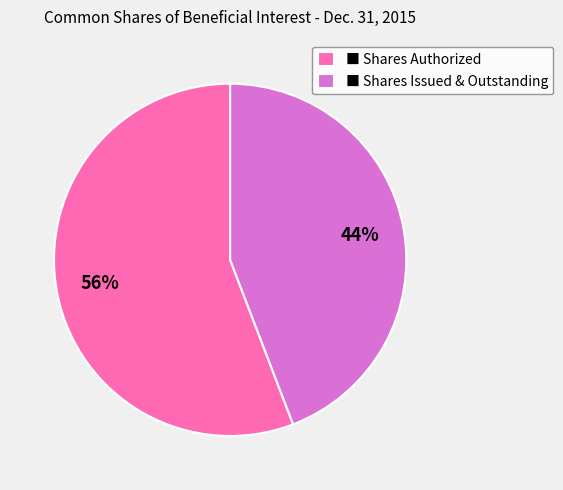

To the nearest percent, what is the difference between the largest and smallest slice percentages?

12%